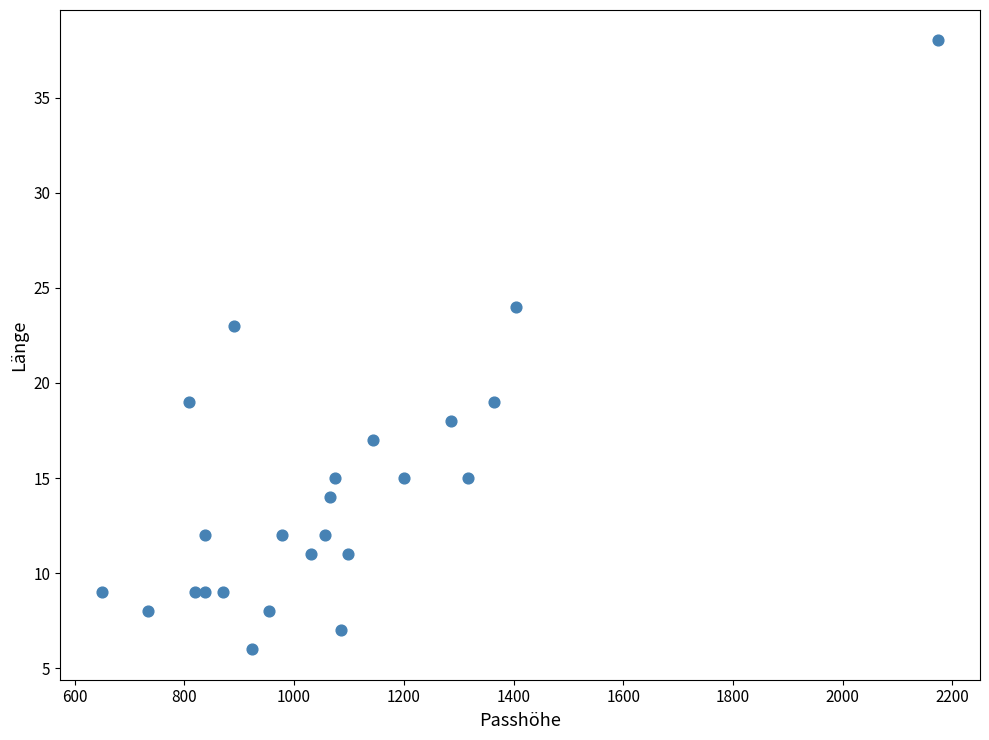

What is the range of Y values (max minus min)?

32